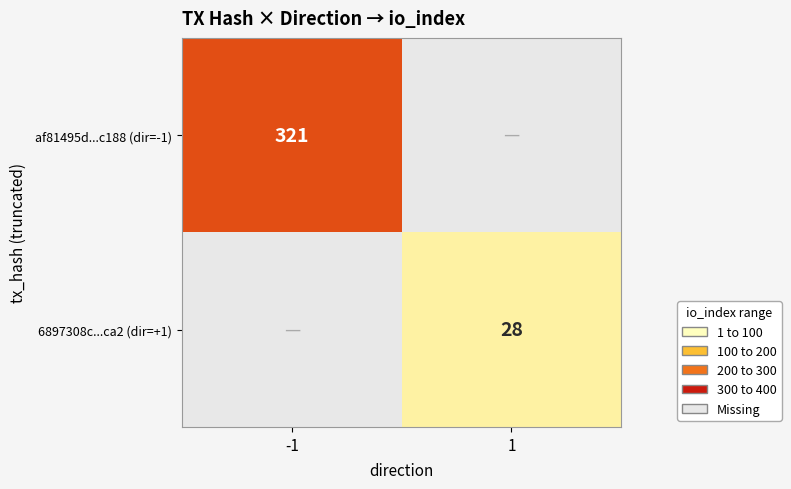

Is it true that af81495d...c188 (dir=-1) equals 321 at -1?

True